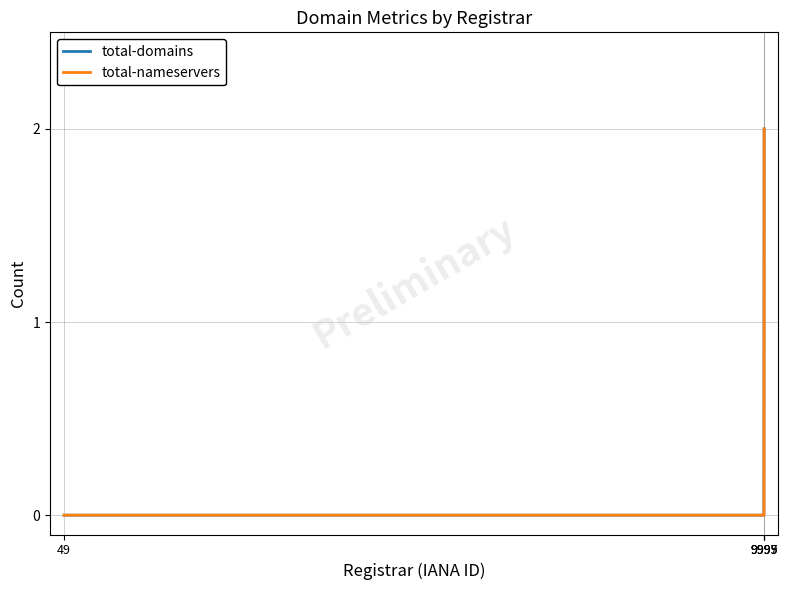

List the series in order of their overall mean, highest first.

total-domains, total-nameservers